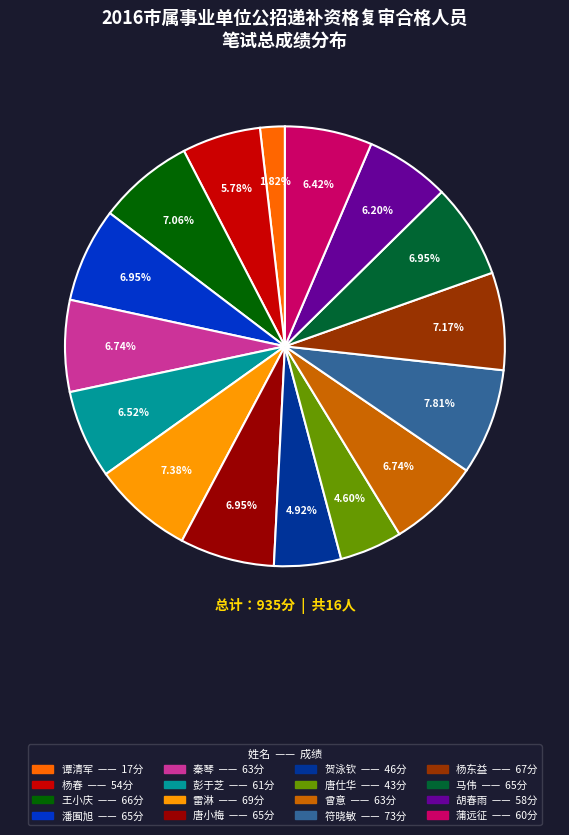

Which slice is the smallest?

谭清军